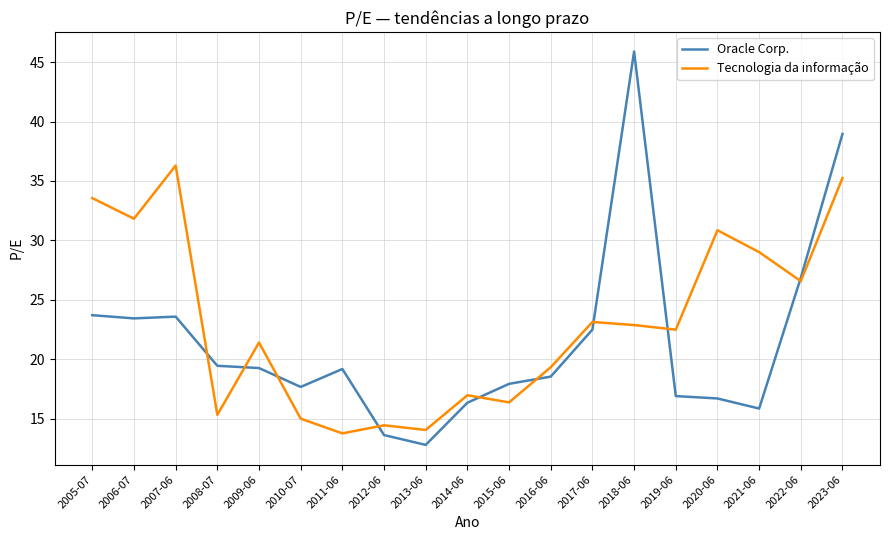

Does the chart display data point markers on the line(s)?

No